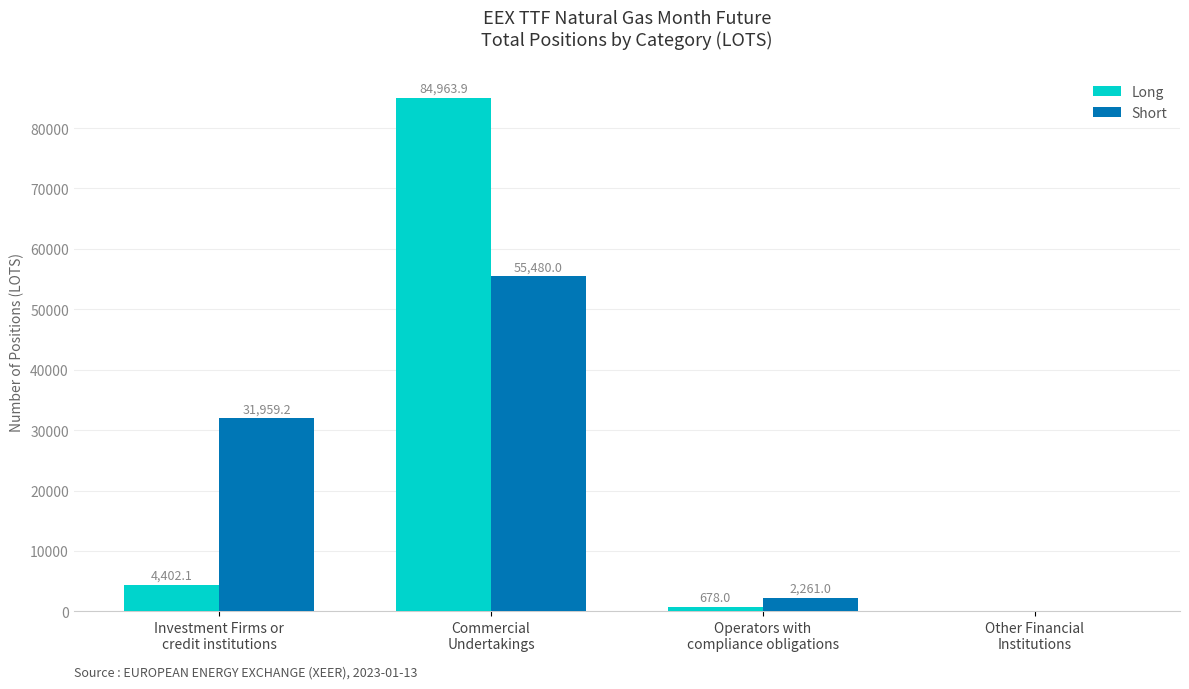

Is the value of Short at Commercial
Undertakings greater than the value of Long at Investment Firms or
credit institutions?

Yes